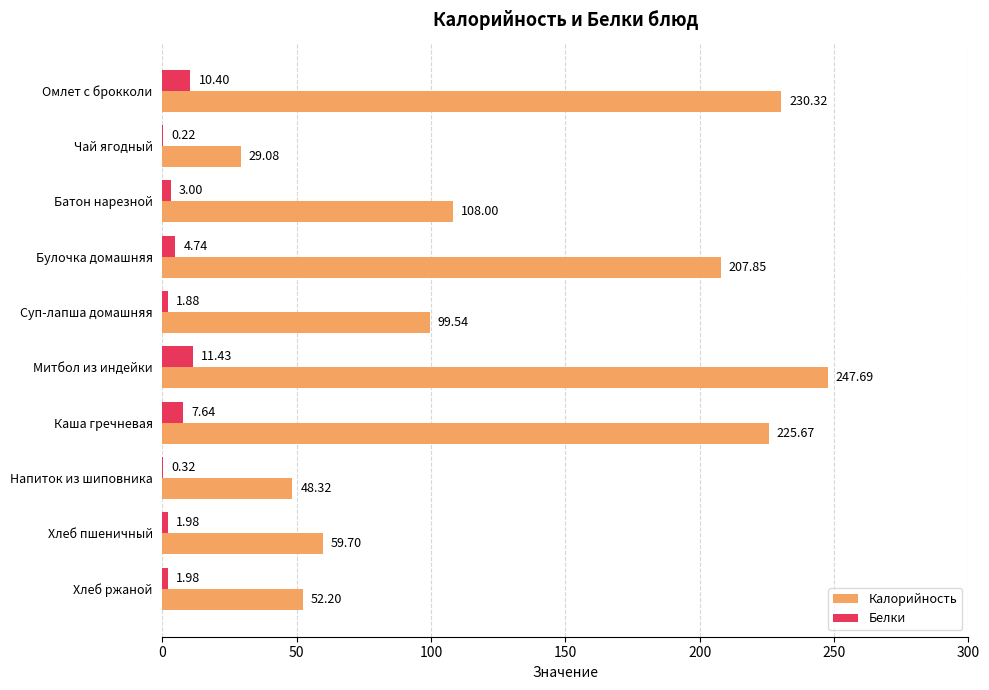

At which category is the sum across all series the highest?

Митбол из индейки